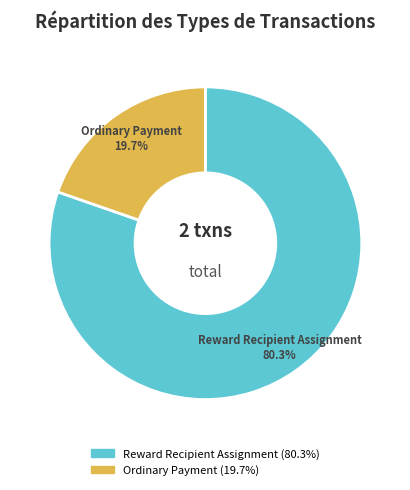

Is the sum of Ordinary Payment and Reward Recipient Assignment greater than half?

Yes